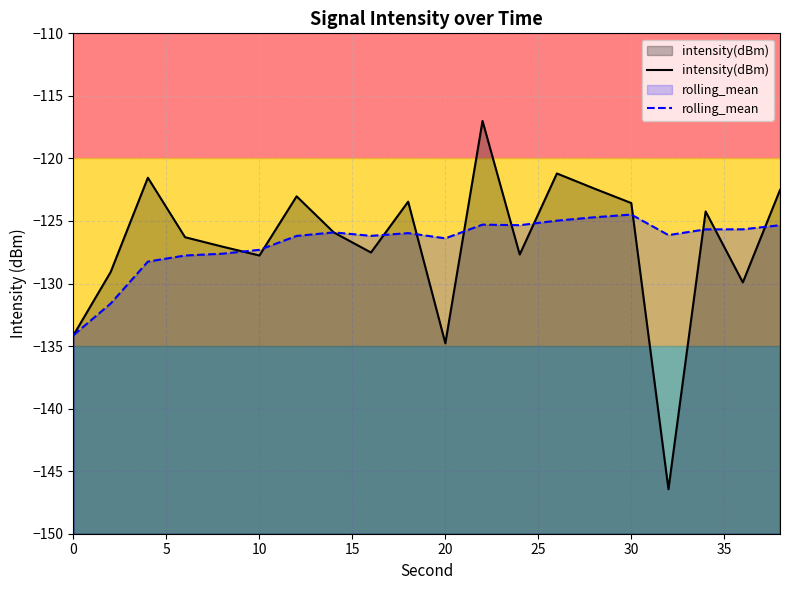

What is the sum of all rolling_mean values?

-2534.9